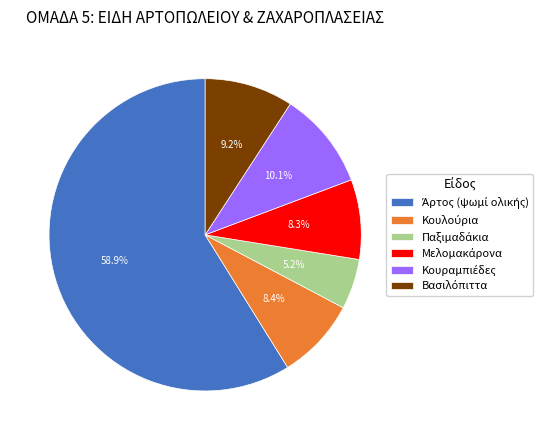

Is there any slice that represents more than half of the pie?

Yes